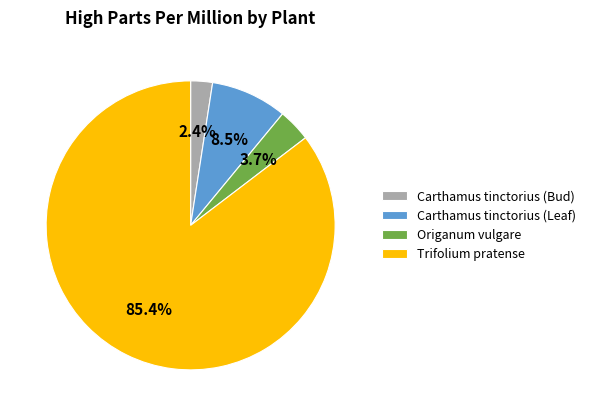

Does Carthamus tinctorius (Bud) account for over 50% of the chart?

No